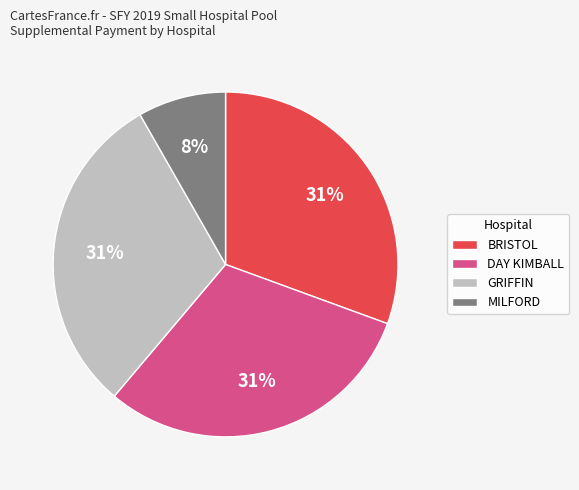

Is DAY KIMBALL the majority of the pie?

No